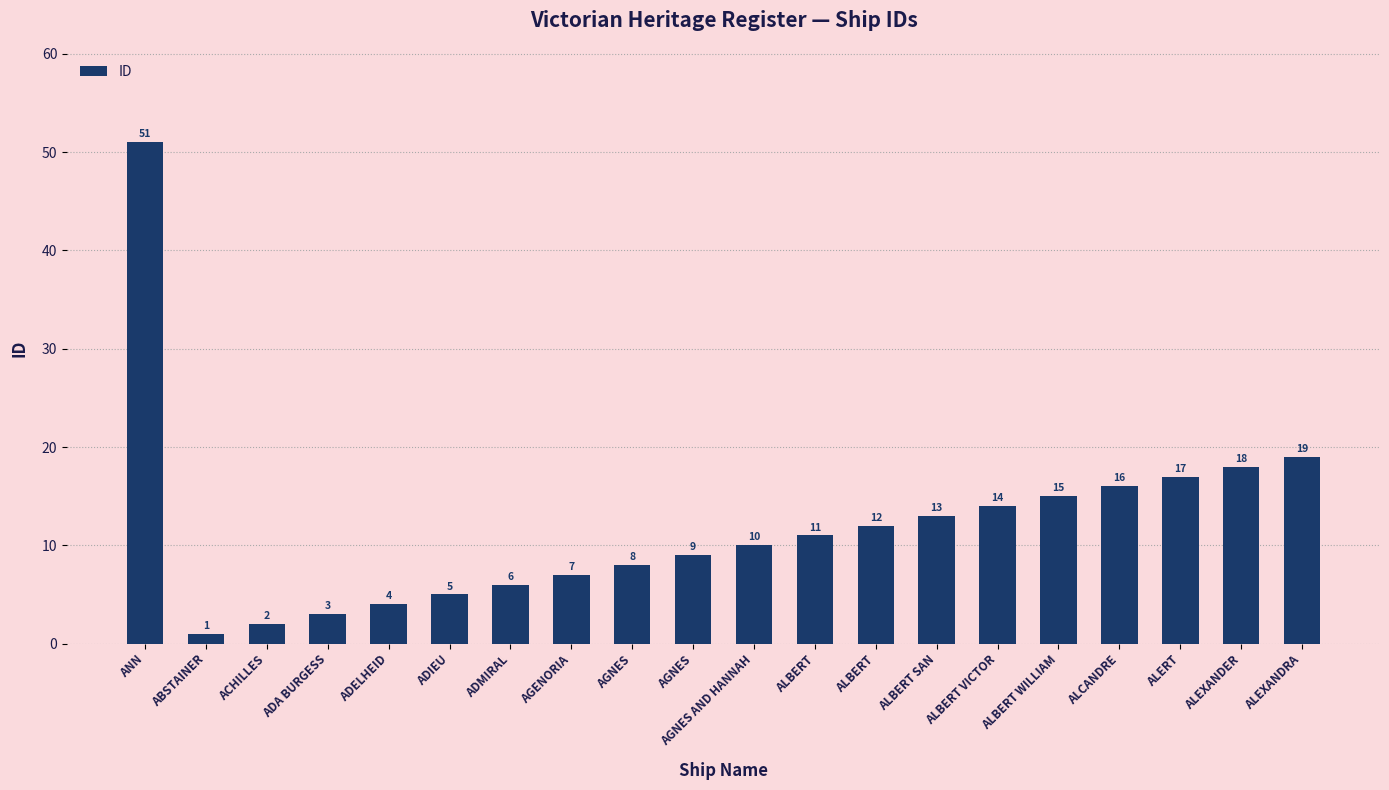

What is the label of the 16th bar from the left?

ALBERT WILLIAM